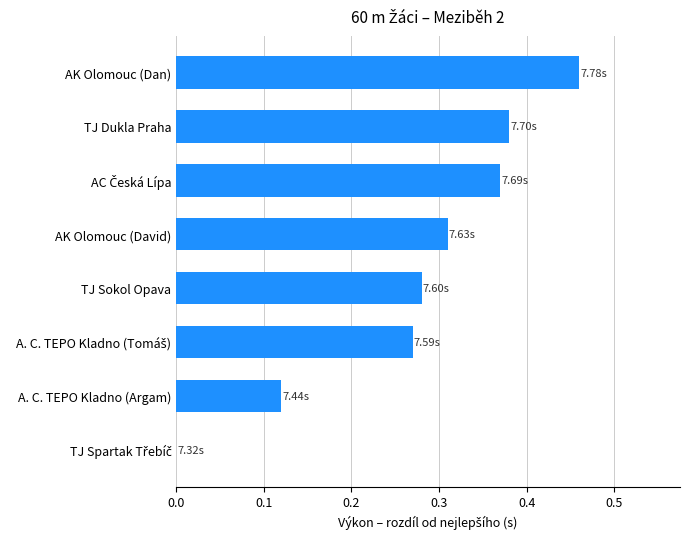

What is the sum of all values?

2.2